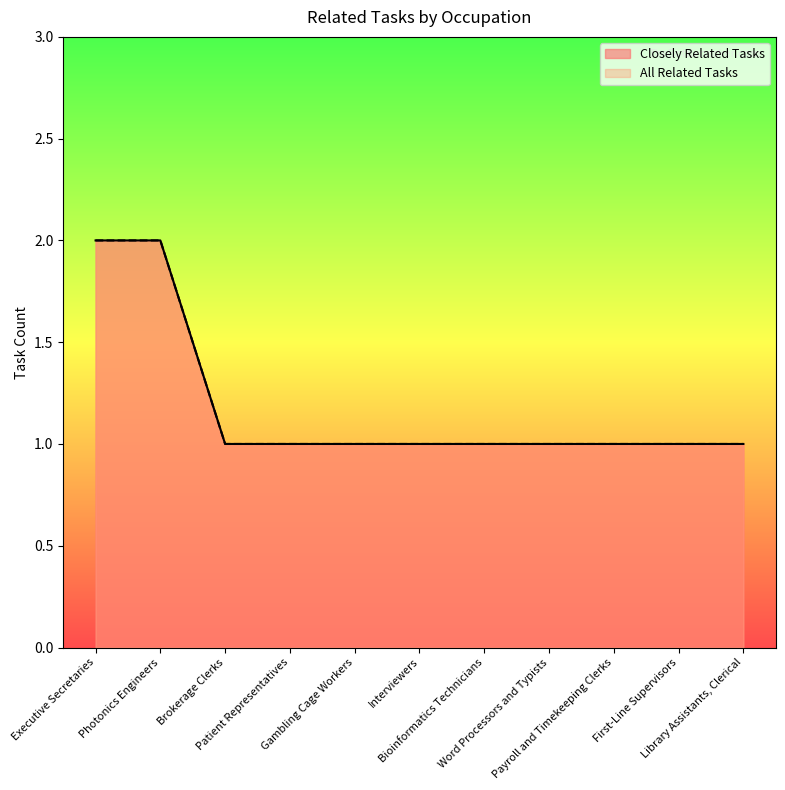

What are all the series names shown in the legend?

Closely Related Tasks, All Related Tasks